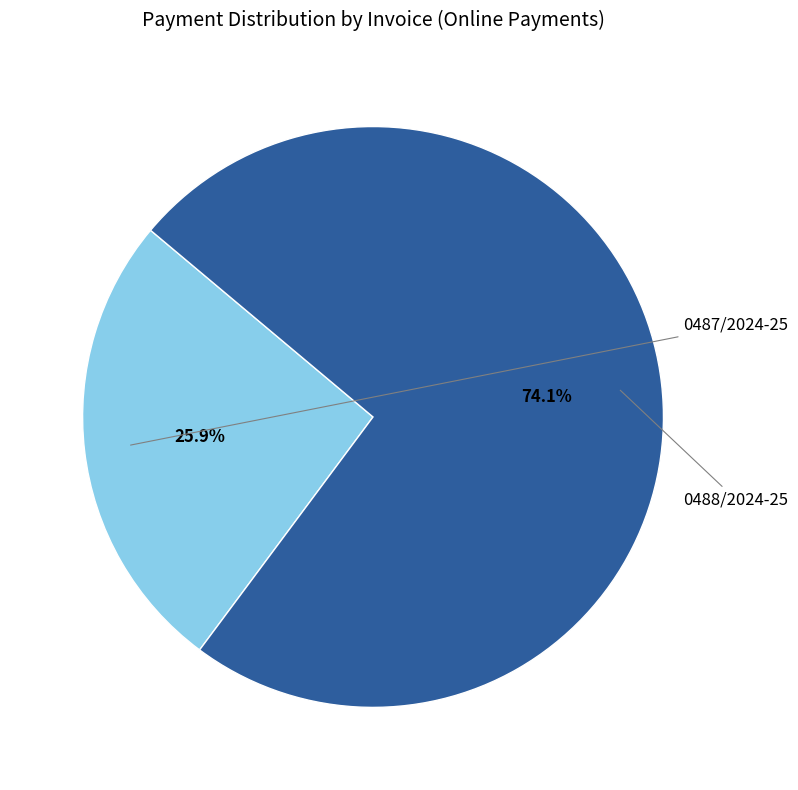

Does any single category account for the majority?

Yes